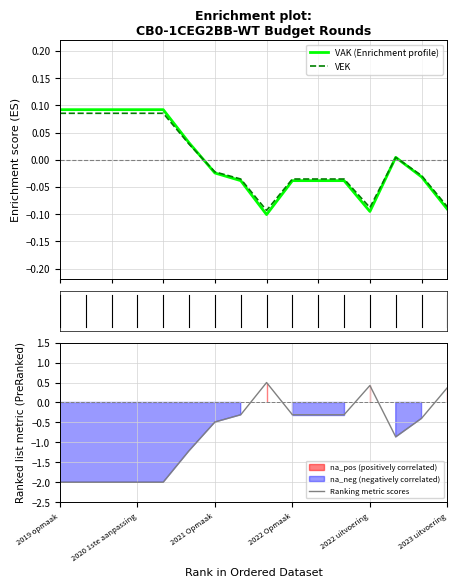

Reading right to left, transcribe all the data shown in this chart.

VAK: -0.1	-0.0	0.0	-0.1	-0.0	-0.0	-0.0	-0.1	-0.0	-0.0	0.0	0.1	0.1	0.1	0.1	0.1
VEK: -0.1	-0.0	0.0	-0.1	-0.0	-0.0	-0.0	-0.1	-0.0	-0.0	0.0	0.1	0.1	0.1	0.1	0.1